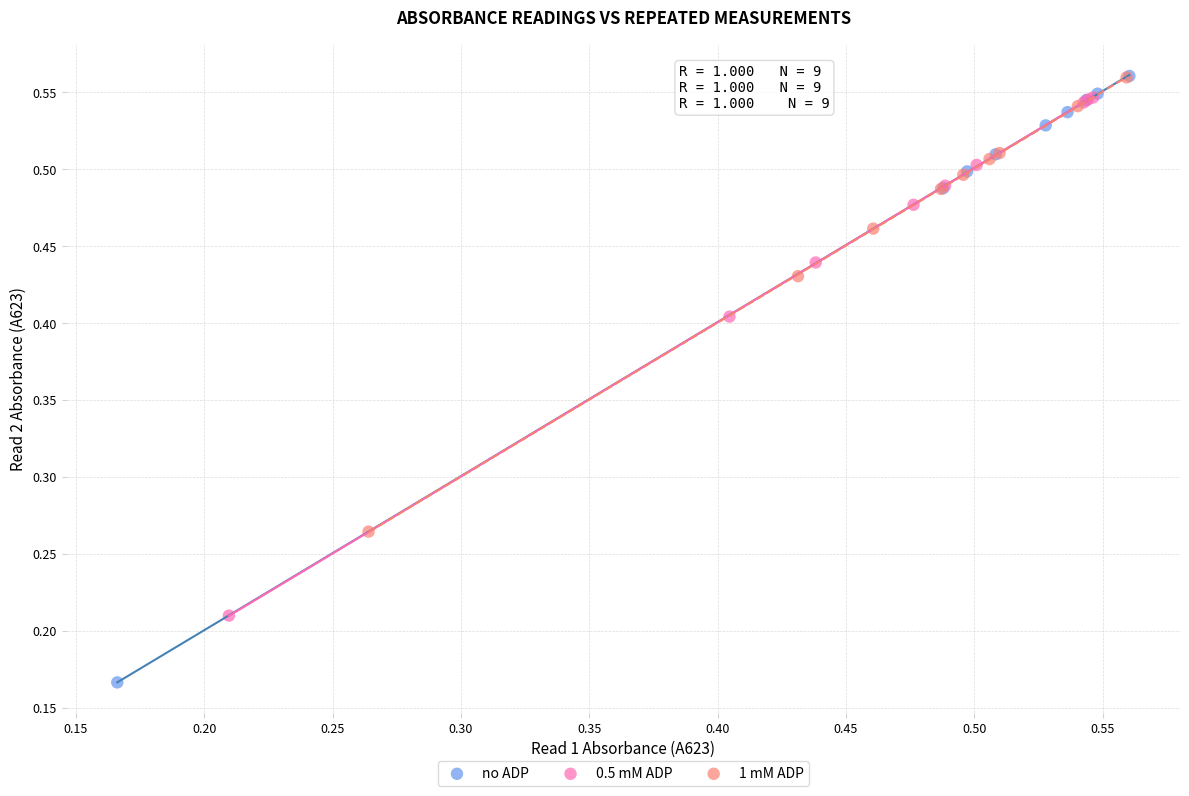

Which series reaches the minimum Y coordinate?

no ADP